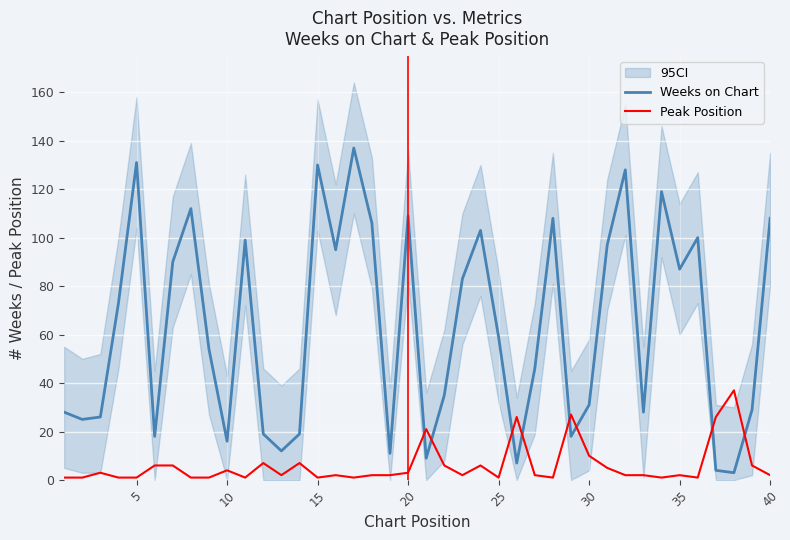

The Peak Position series shows 1 at 15. True or false?

True